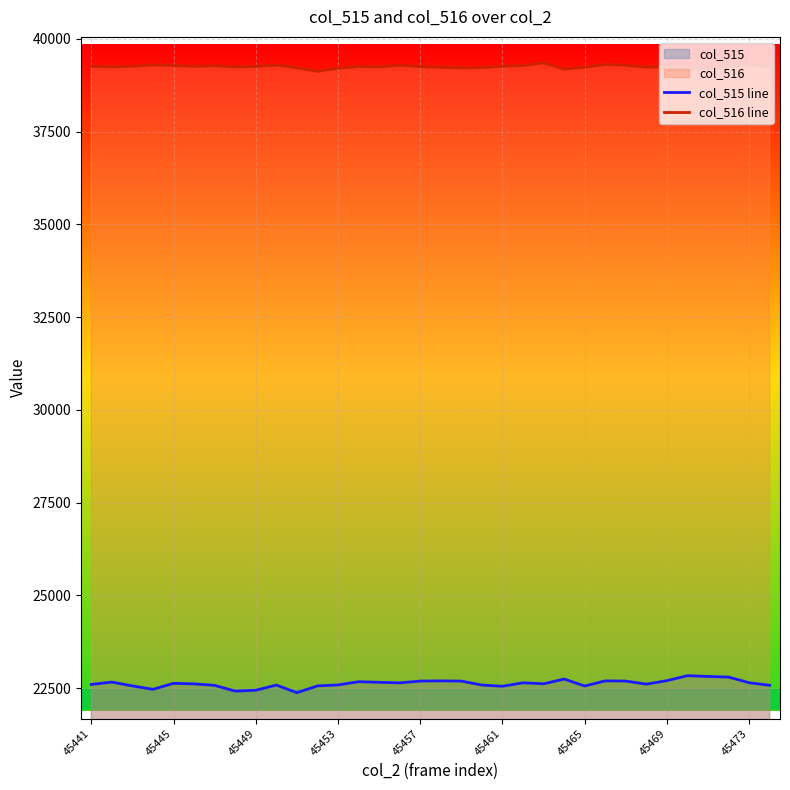

Is the value of col_516 line at 27 greater than the value of col_515 line at 10?

Yes